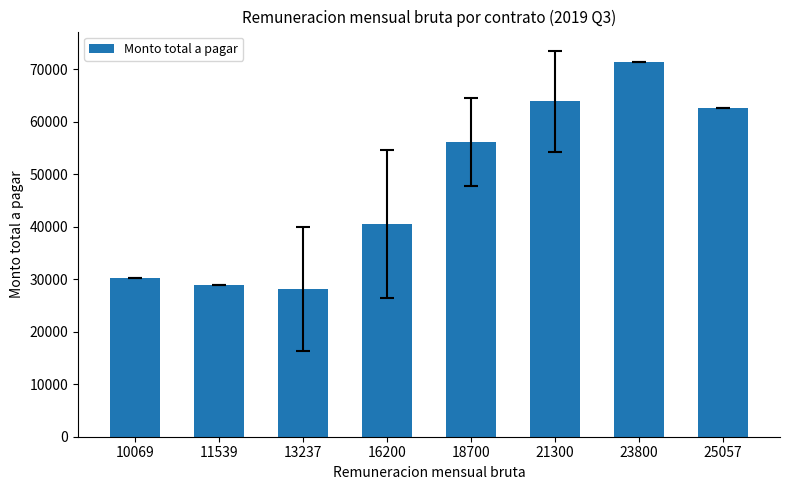

True or false: the data shows 20511.8 at 16200.

False